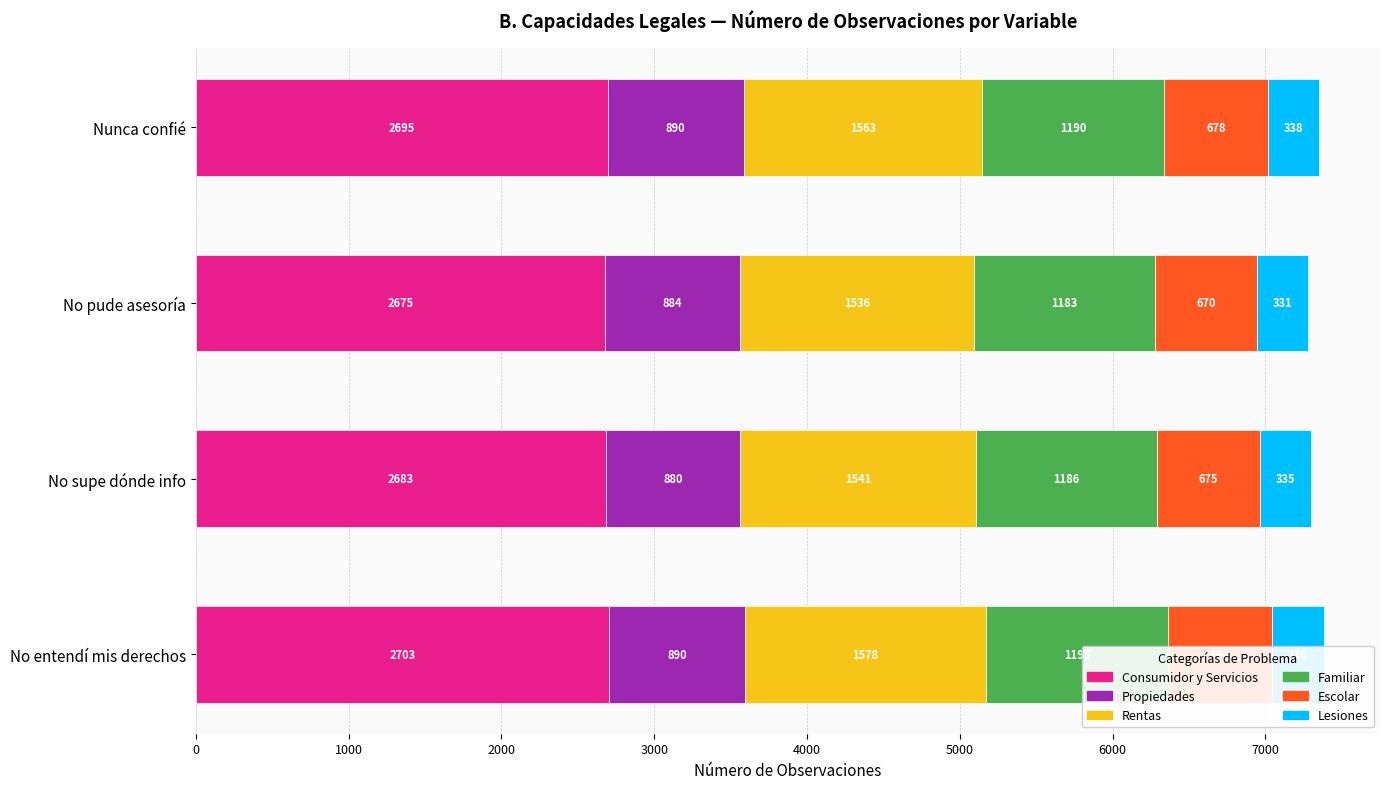

Reading left to right, what are all the values shown in this chart?

Consumidor y Servicios: 2703	2683	2675	2695
Propiedades: 890	880	884	890
Rentas: 1578	1541	1536	1563
Familiar: 1195	1186	1183	1190
Escolar: 680	675	670	678
Lesiones: 336	335	331	338